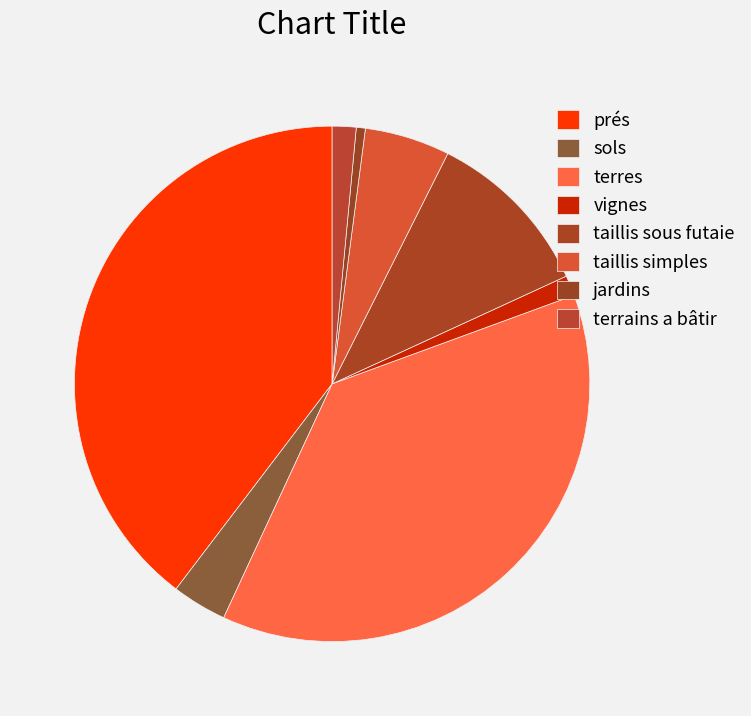

True or false: taillis simples accounts for 1% of the total.

False